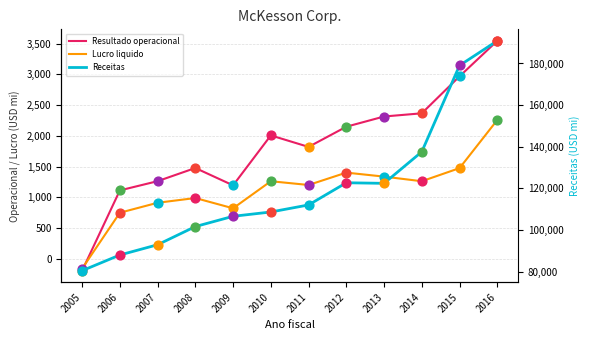

What are all the series names shown in the legend?

Resultado operacional, Lucro liquido, Receitas